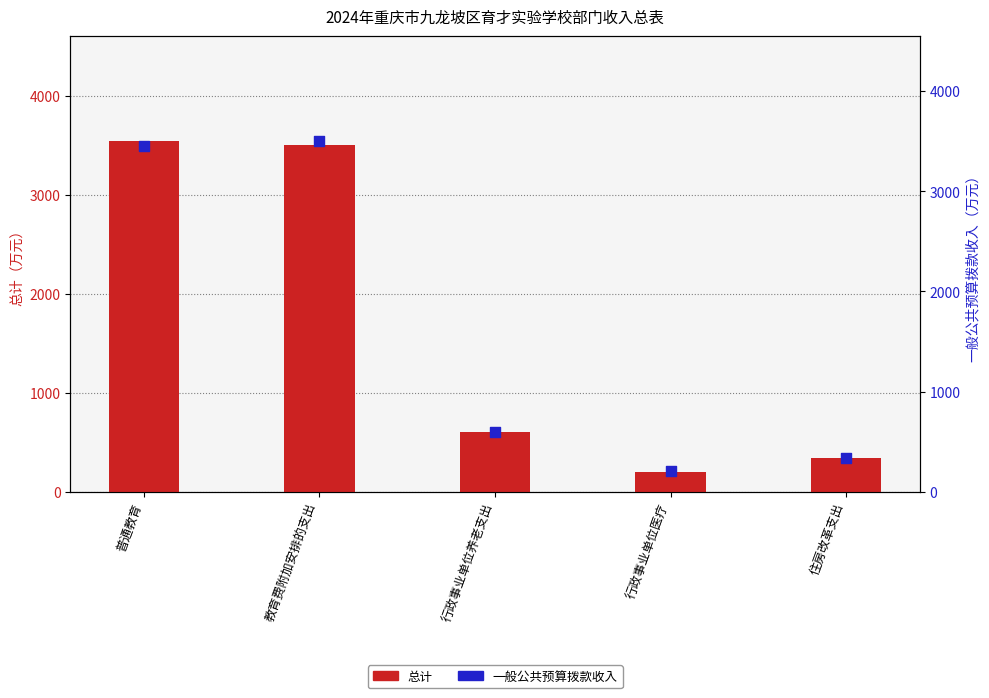

Which series has the widest spread of Y values?

总计